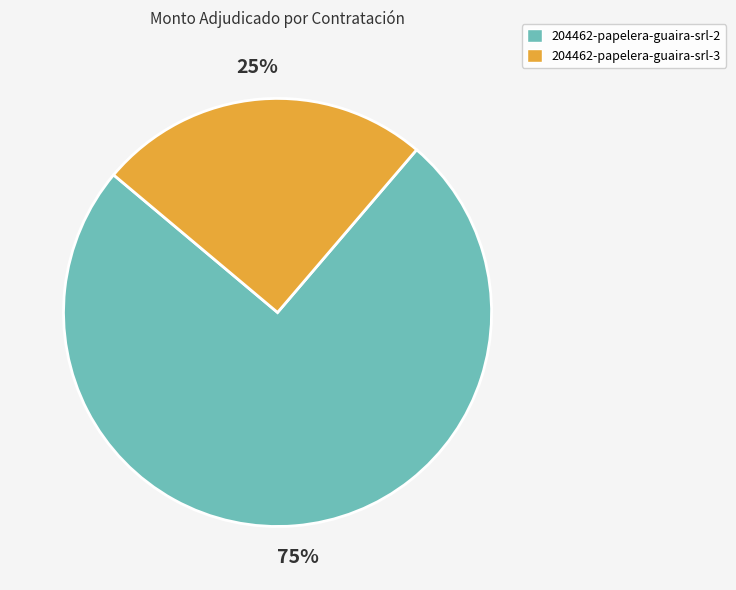

Which category has the biggest portion of the pie?

204462-papelera-guaira-srl-2